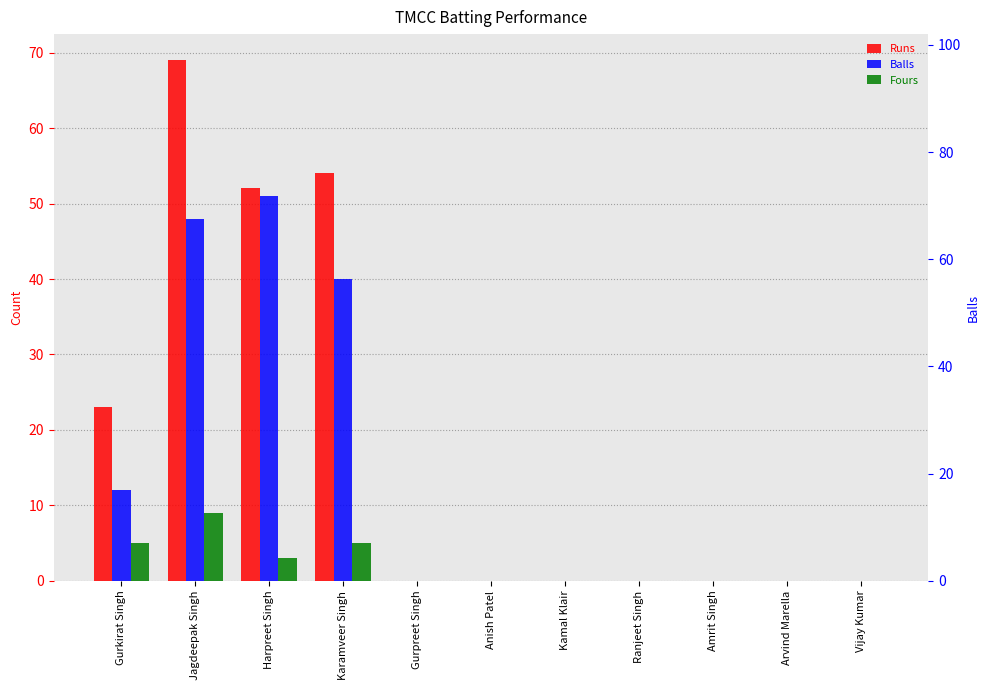

Rank the series at Arvind Marella from highest to lowest value.

Runs, Balls, Fours